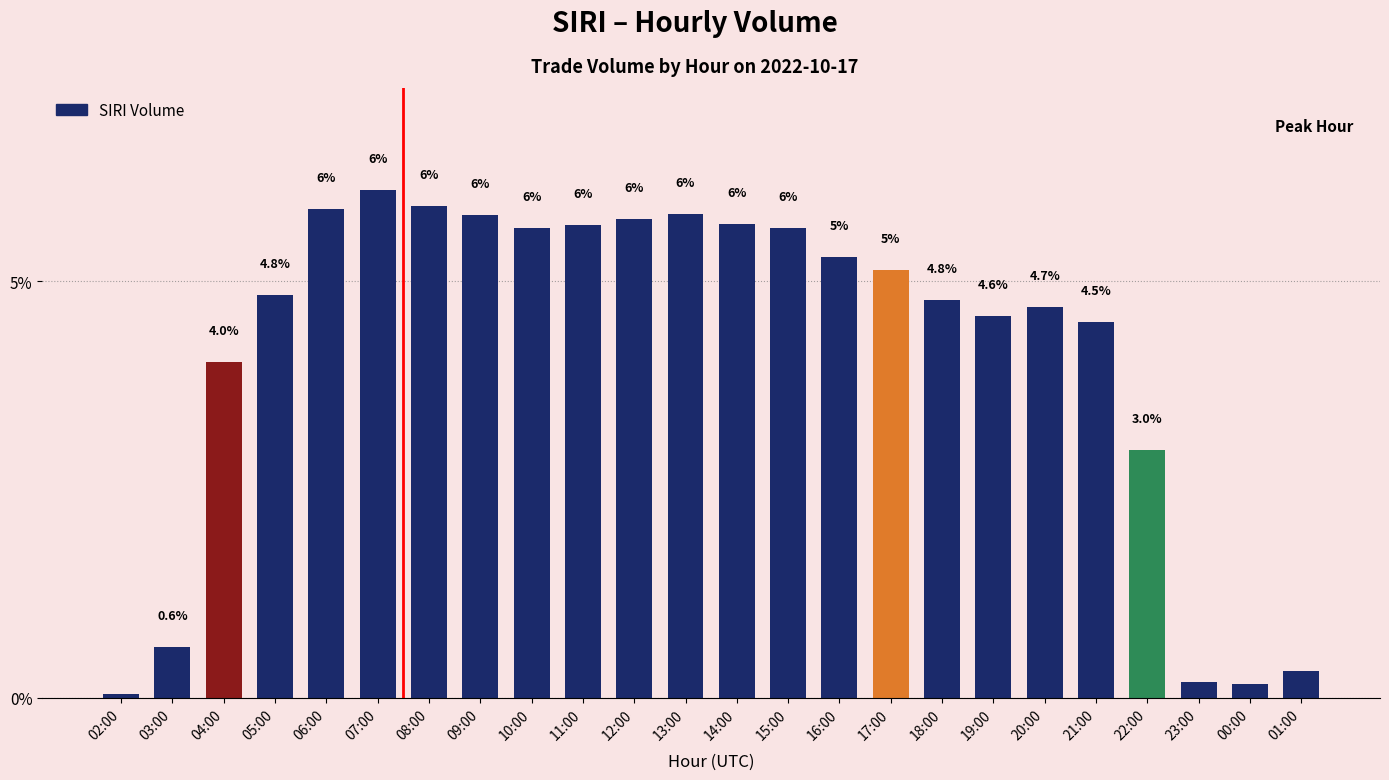

What is the sum of all values?

100.0